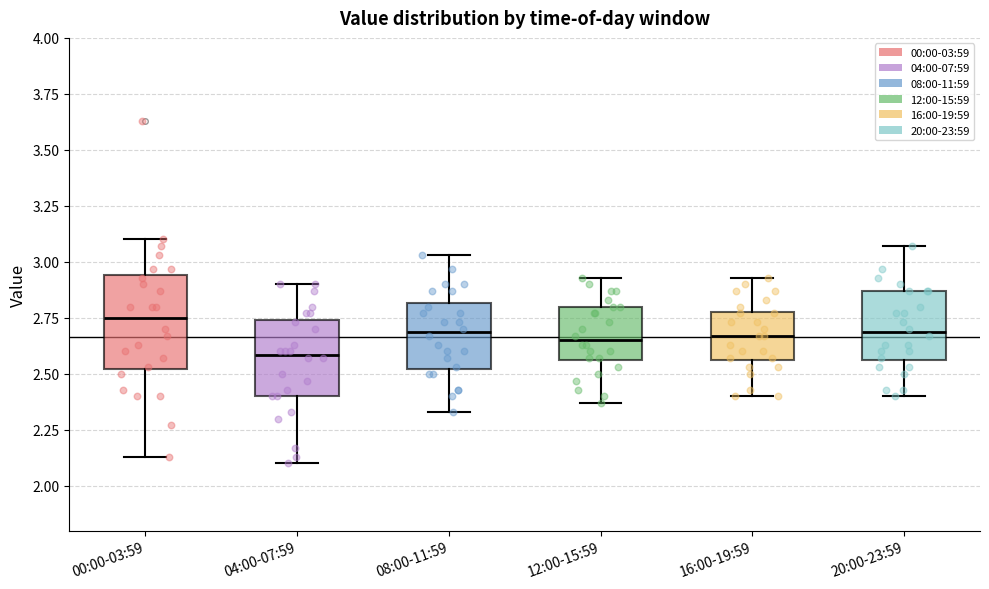

Reading left to right, transcribe this box plot: for each box, give where its median line is, the range the box spans, and where its two whiskers end, as read against the y-axis. The values are not printed on the chart, so give them approximately, as read against the axis.

00:00-03:59: median 2.75, box 2.50 to 2.95, whiskers 2.15 to 3.10
04:00-07:59: median 2.60, box 2.40 to 2.75, whiskers 2.10 to 2.90
08:00-11:59: median 2.70, box 2.50 to 2.80, whiskers 2.35 to 3.05
12:00-15:59: median 2.65, box 2.55 to 2.80, whiskers 2.35 to 2.95
16:00-19:59: median 2.65, box 2.55 to 2.80, whiskers 2.40 to 2.95
20:00-23:59: median 2.70, box 2.55 to 2.85, whiskers 2.40 to 3.05